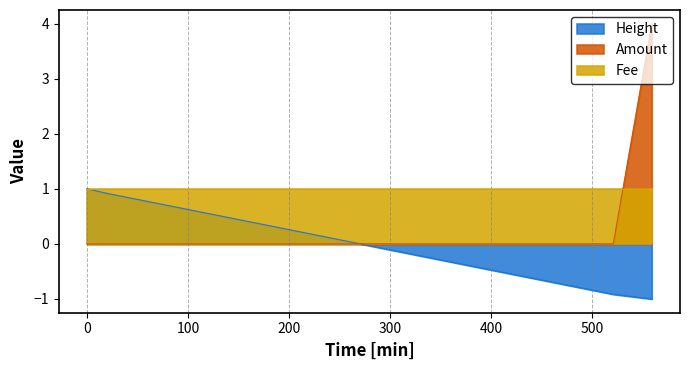

How many data points in Height are less than 0?

2